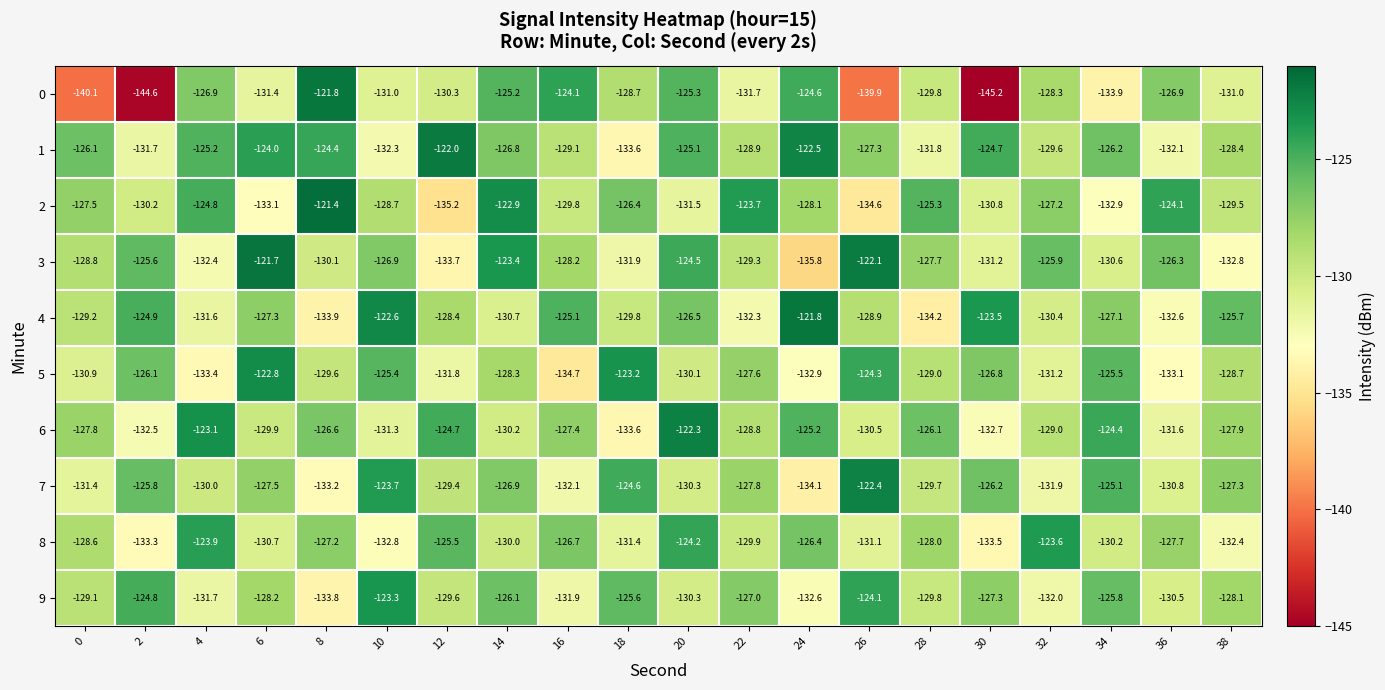

List the labels in order of 7 value, largest first.

26, 10, 18, 34, 2, 30, 14, 38, 6, 22, 12, 28, 4, 20, 36, 0, 32, 16, 8, 24